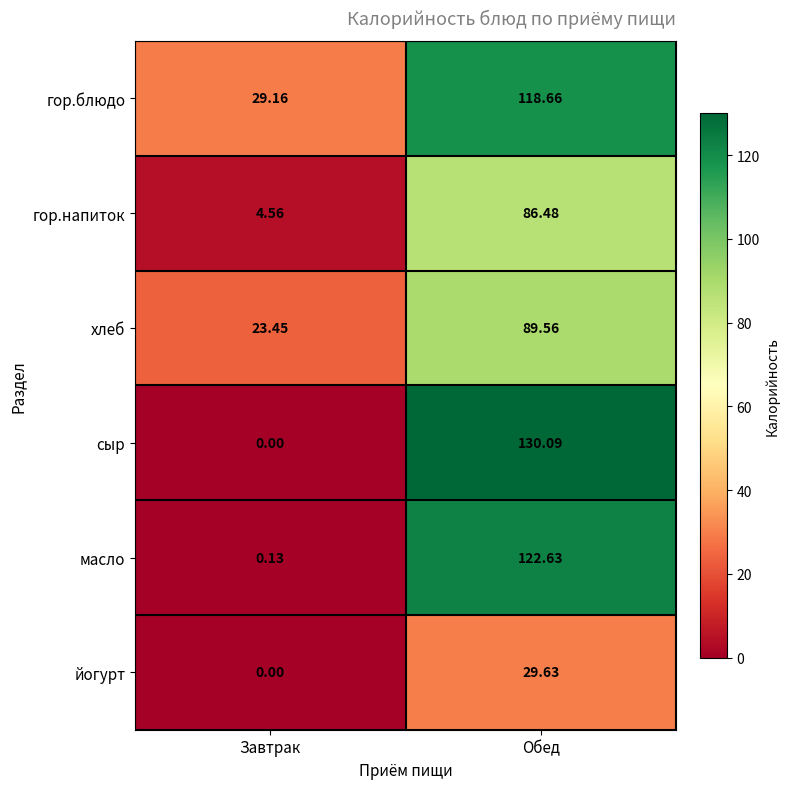

Which series has the widest spread of values?

сыр